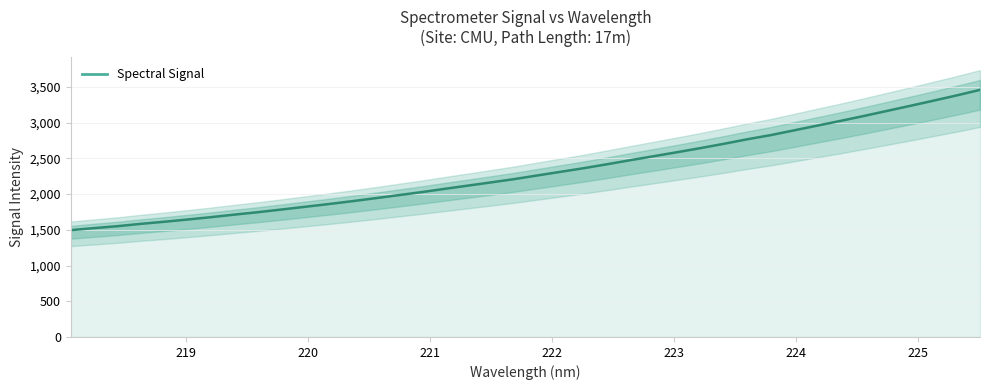

True or false: there are more than 0 points higher than both neighbors.

False